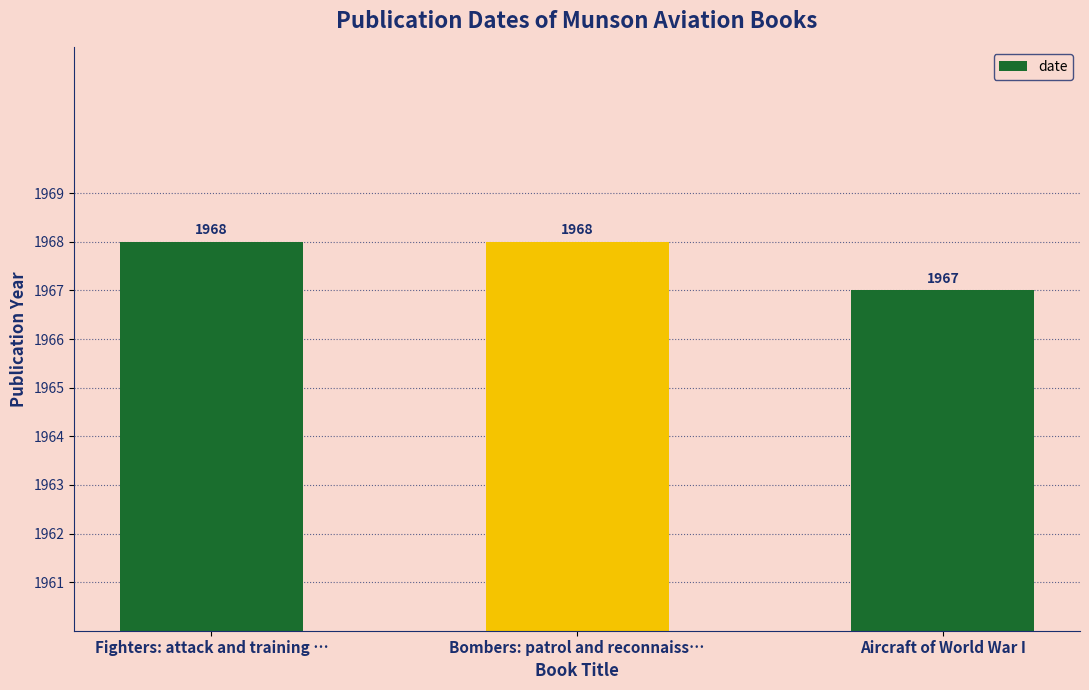

Reading left to right, transcribe all the data shown in this chart.

Fighters: attack and training …=1968	Bombers: patrol and reconnaiss…=1968	Aircraft of World War I=1967